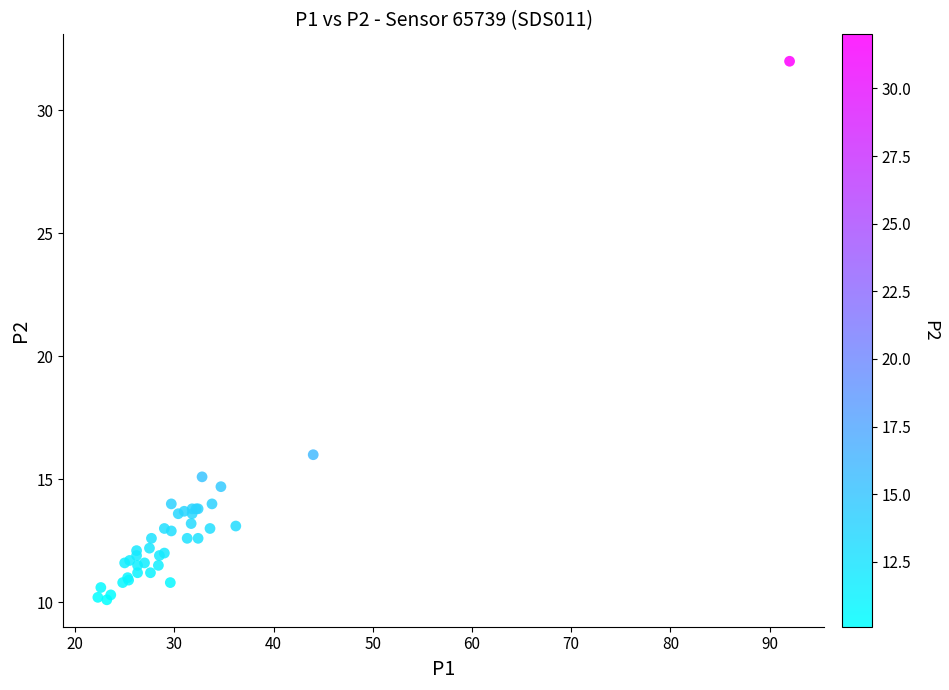

What Y value in the scatter plot is closest to 21?

16.0